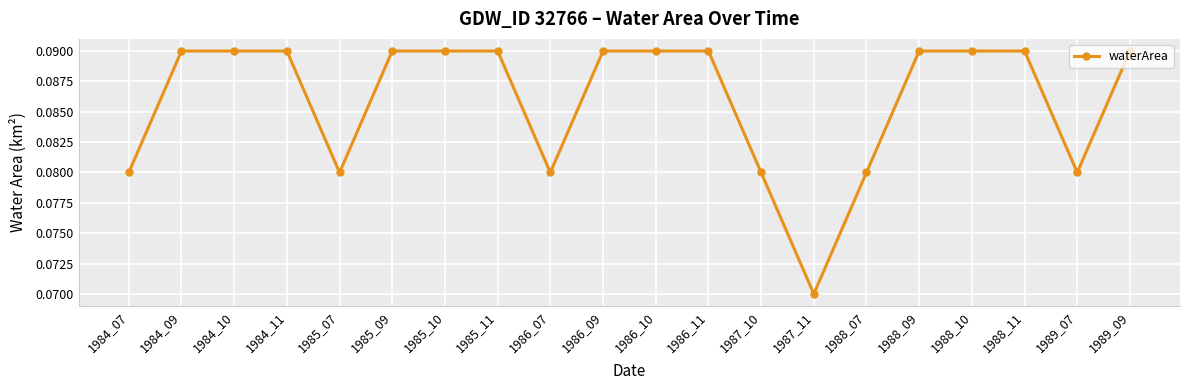

Where is the data nearest to the value 0?

1987_11